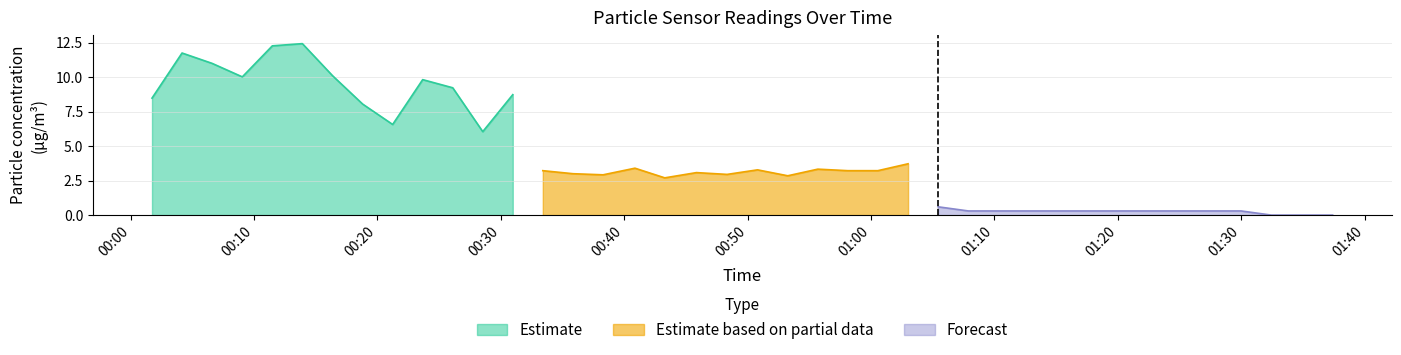

What is the highest value of the Estimate series?

12.4